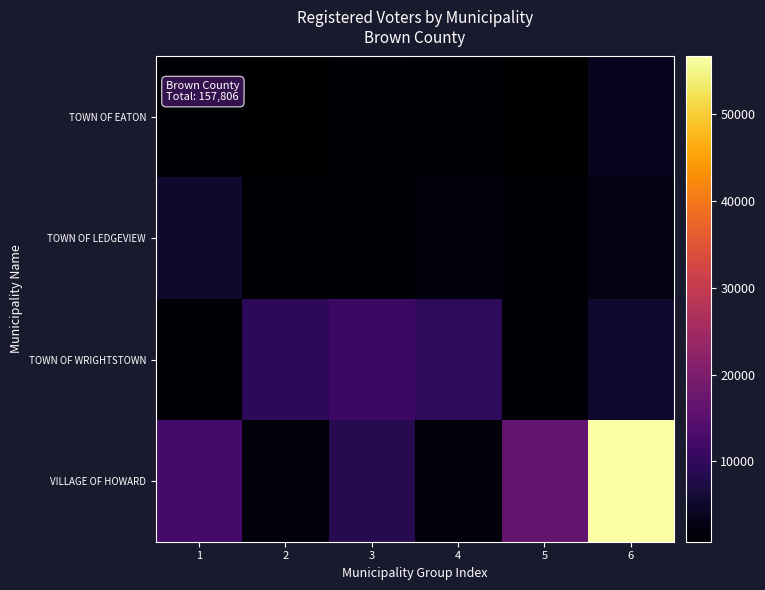

Which category has the lowest value across all series?

2